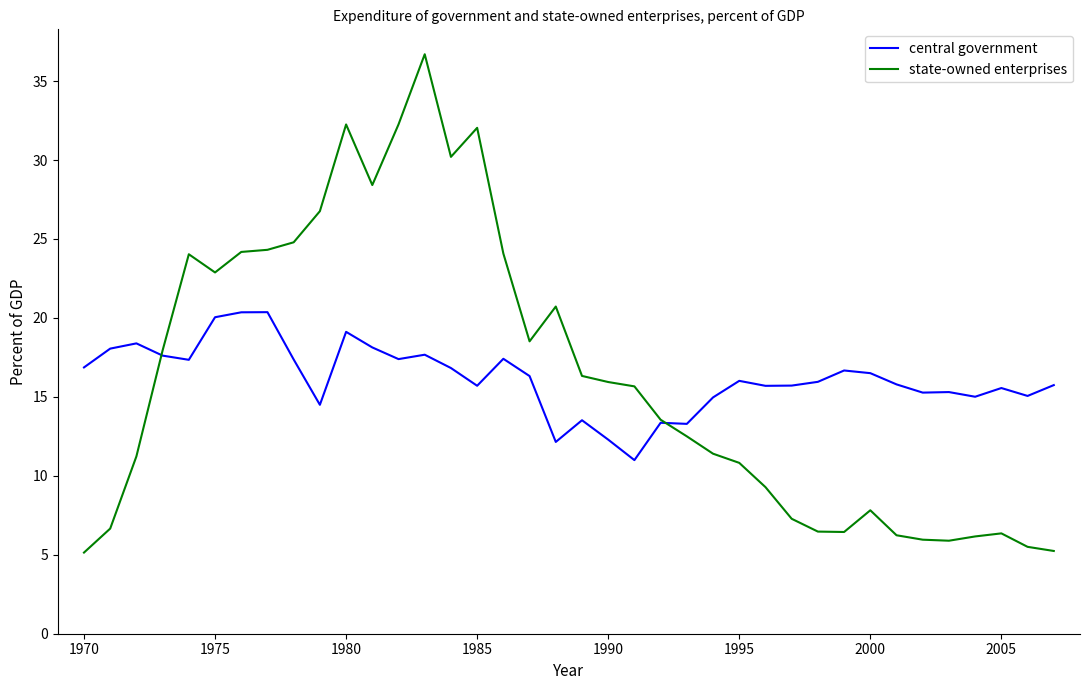

What is the sum of all central government values?

614.3